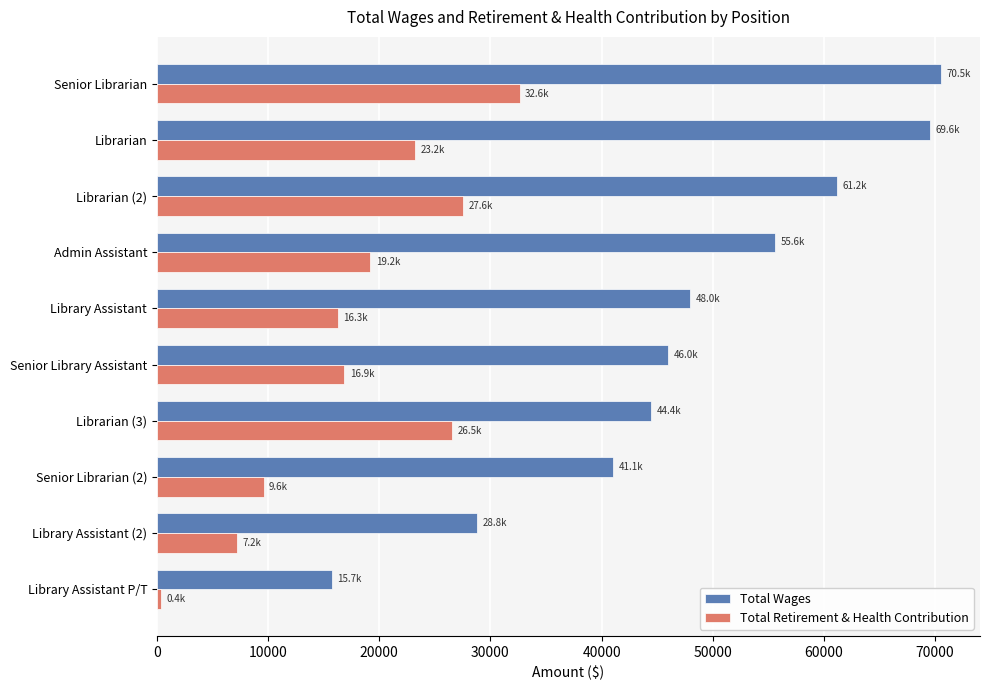

What are all the series names shown in the legend?

Total Wages, Total Retirement & Health Contribution